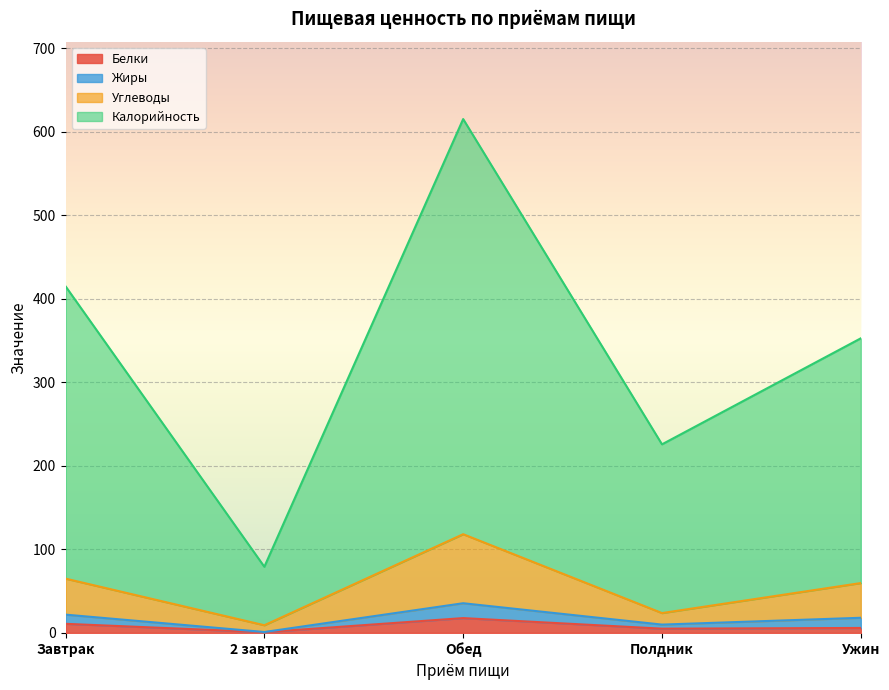

Which has a higher value, 2 завтрак or Завтрак?

Завтрак